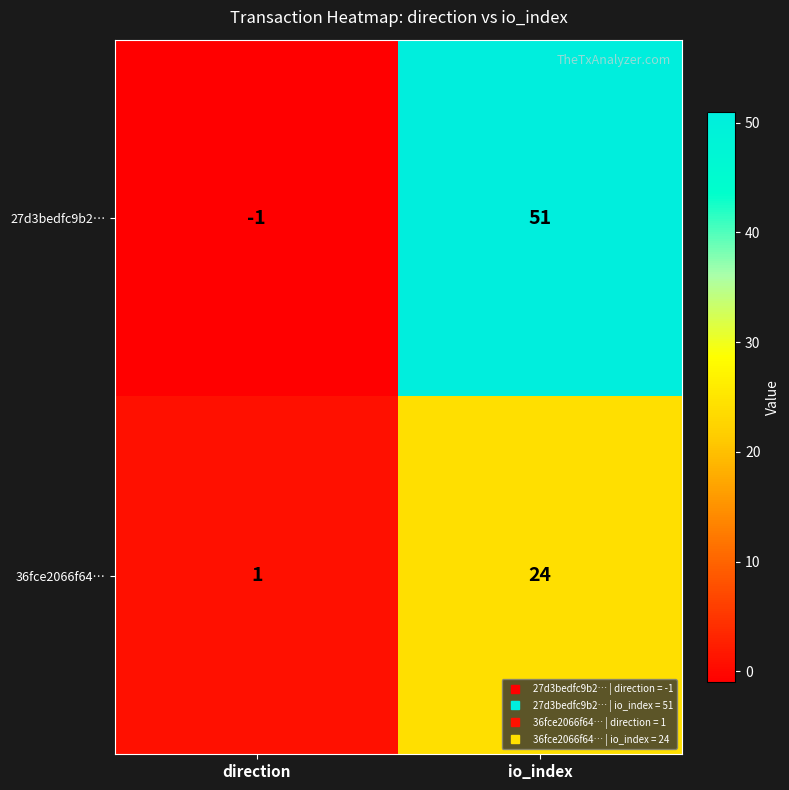

Reading left to right, transcribe all the data shown in this chart.

27d3bedfc9b2…: -1	51
36fce2066f64…: 1	24